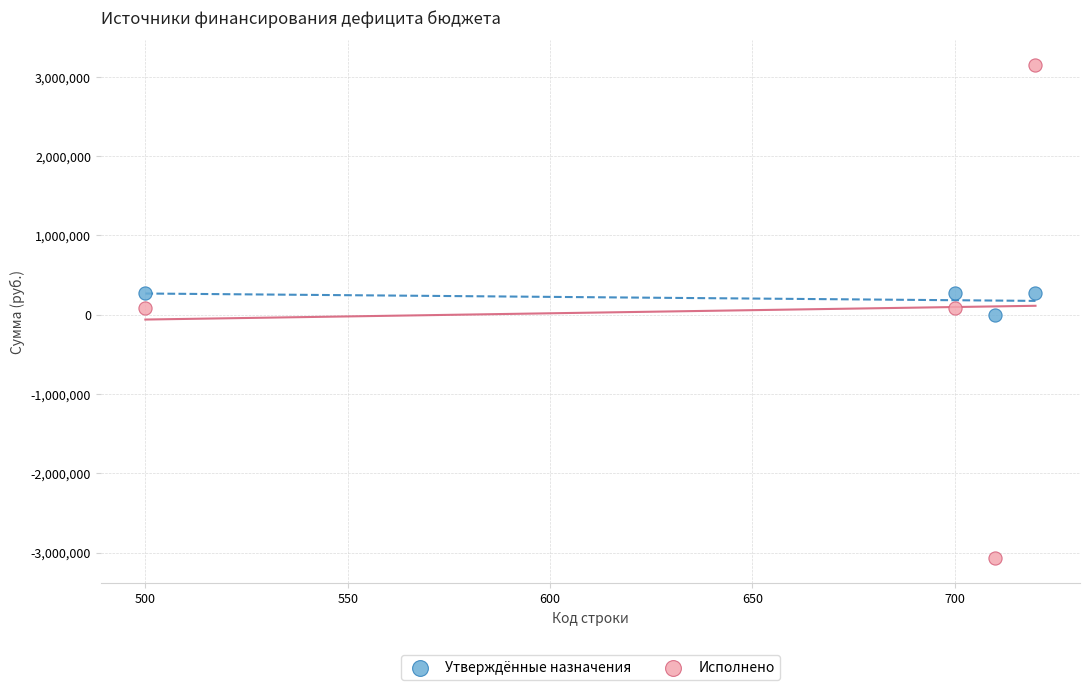

Across all data points, what is the average X value?

657.5